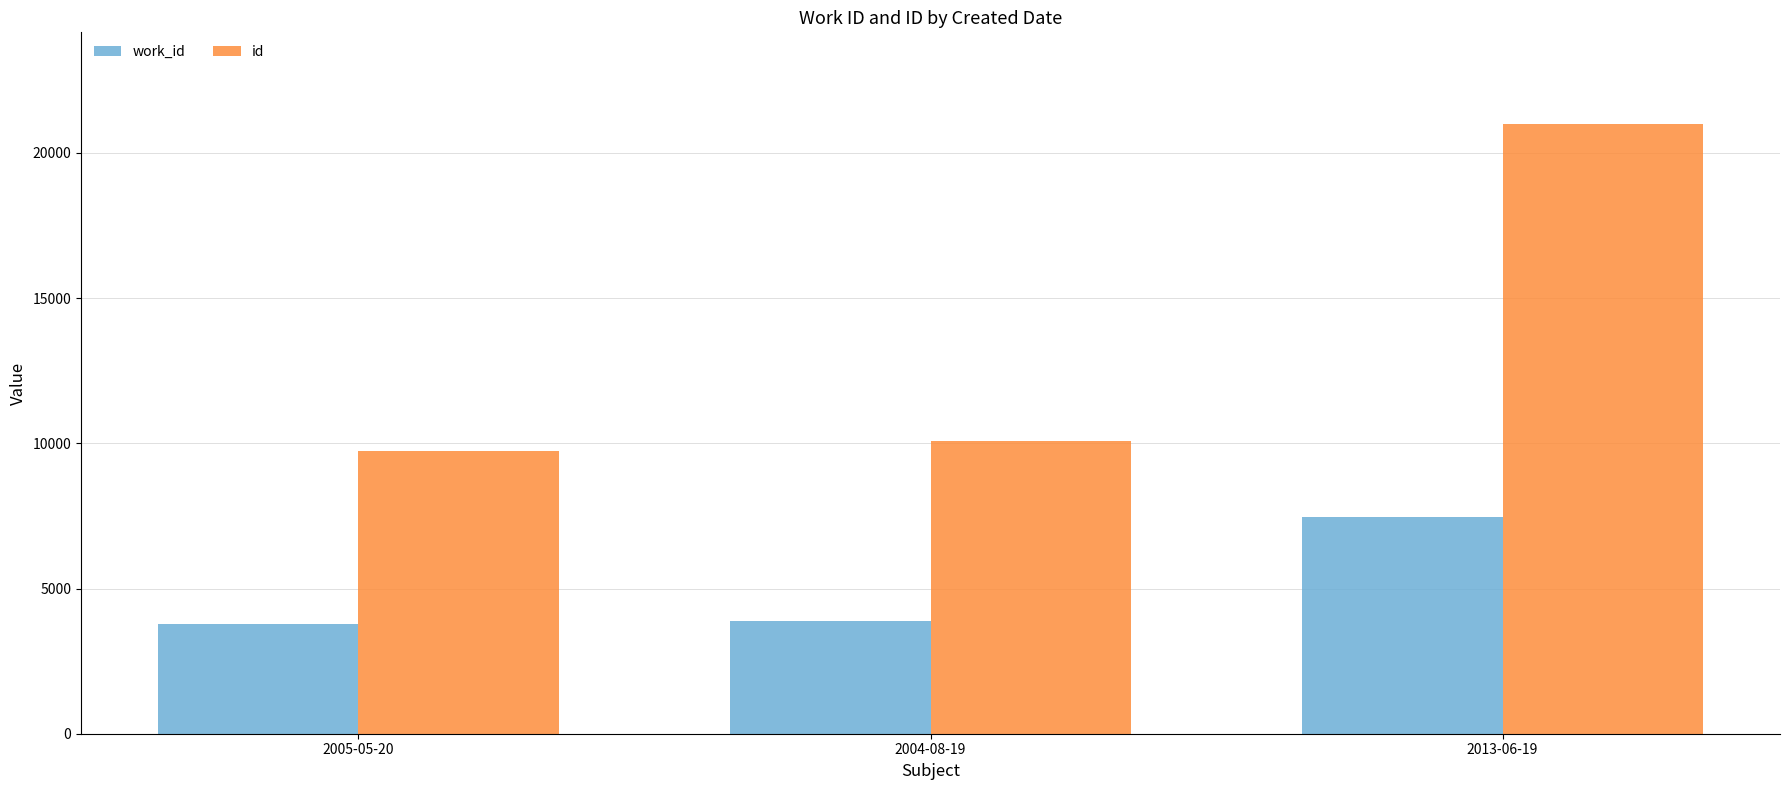

At which label does work_id reach its peak?

2013-06-19